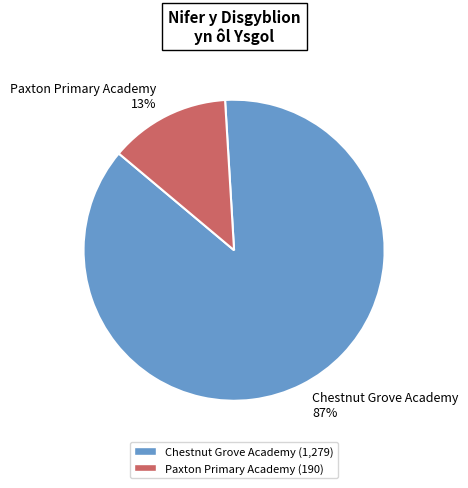

Rank the categories by value from highest to lowest.

Chestnut Grove Academy, Paxton Primary Academy